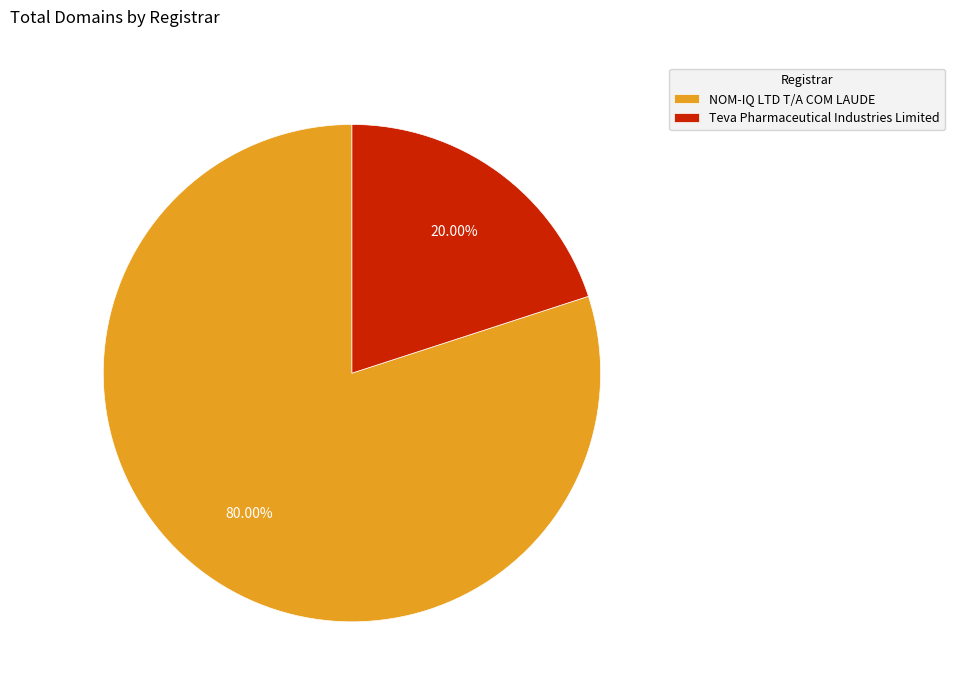

How many slices are in this pie chart?

2